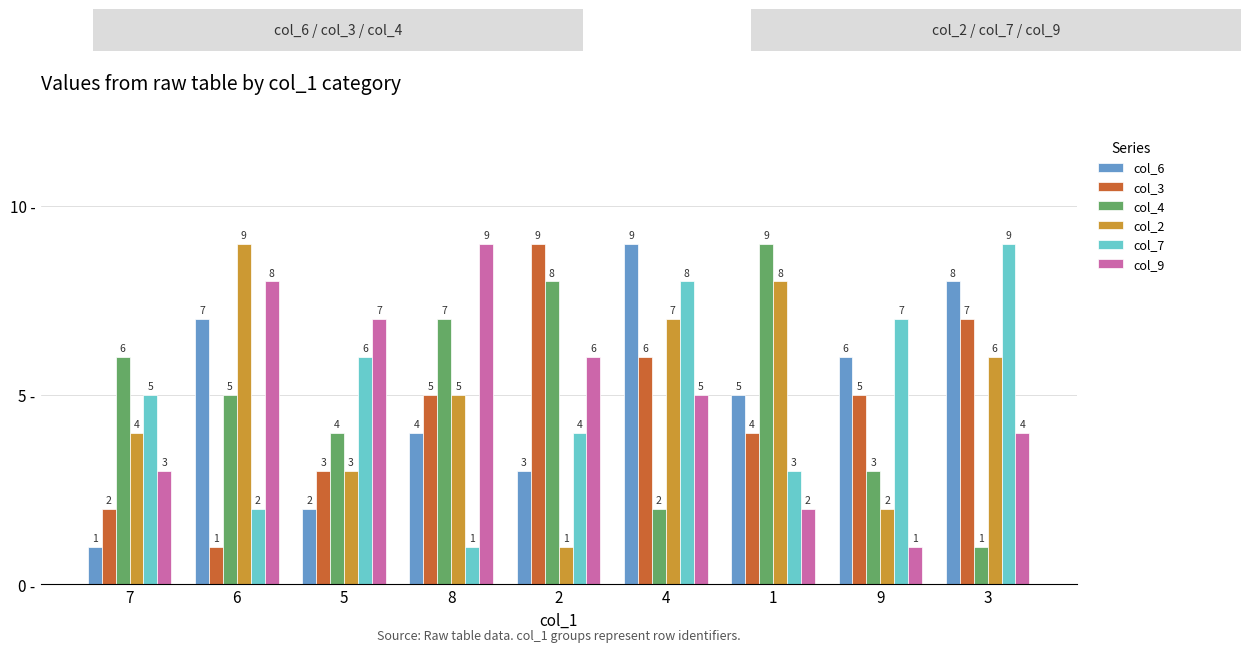

What is the label of the 1st bar from the right?

3